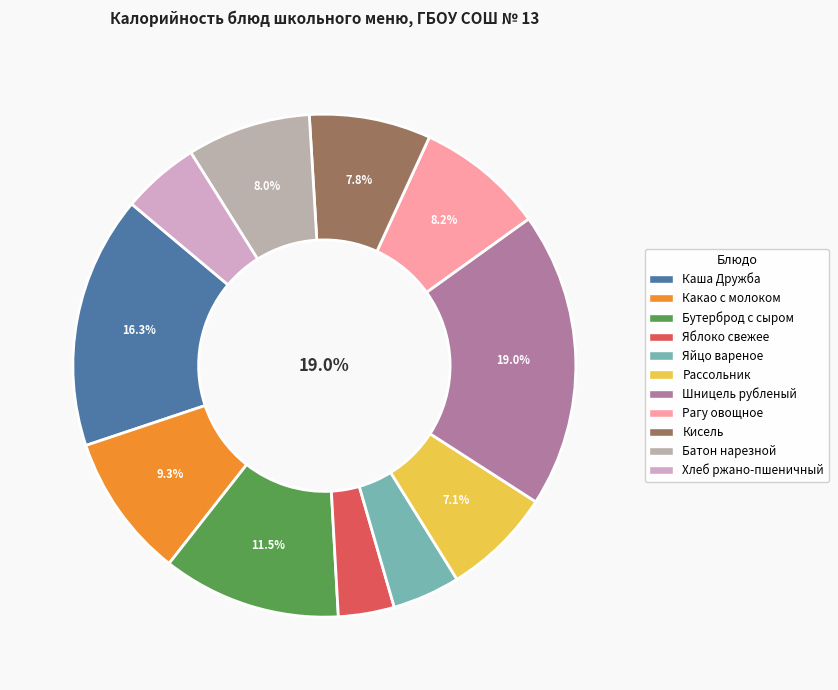

To the nearest percent, what percentage of the pie is Рагу овощное?

8%